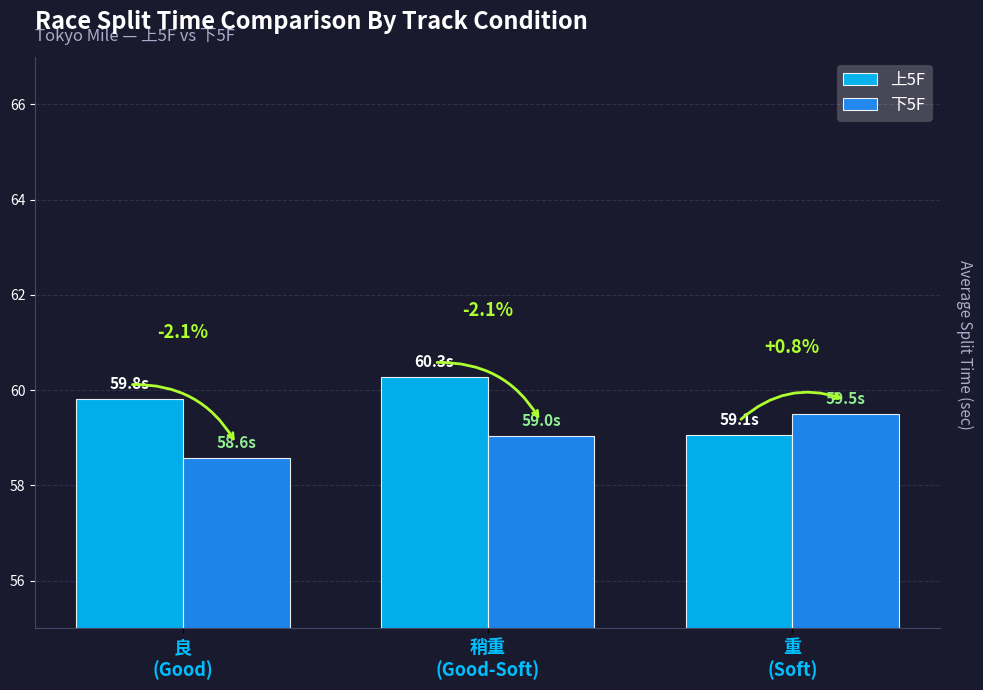

Does the chart contain any negative values?

No